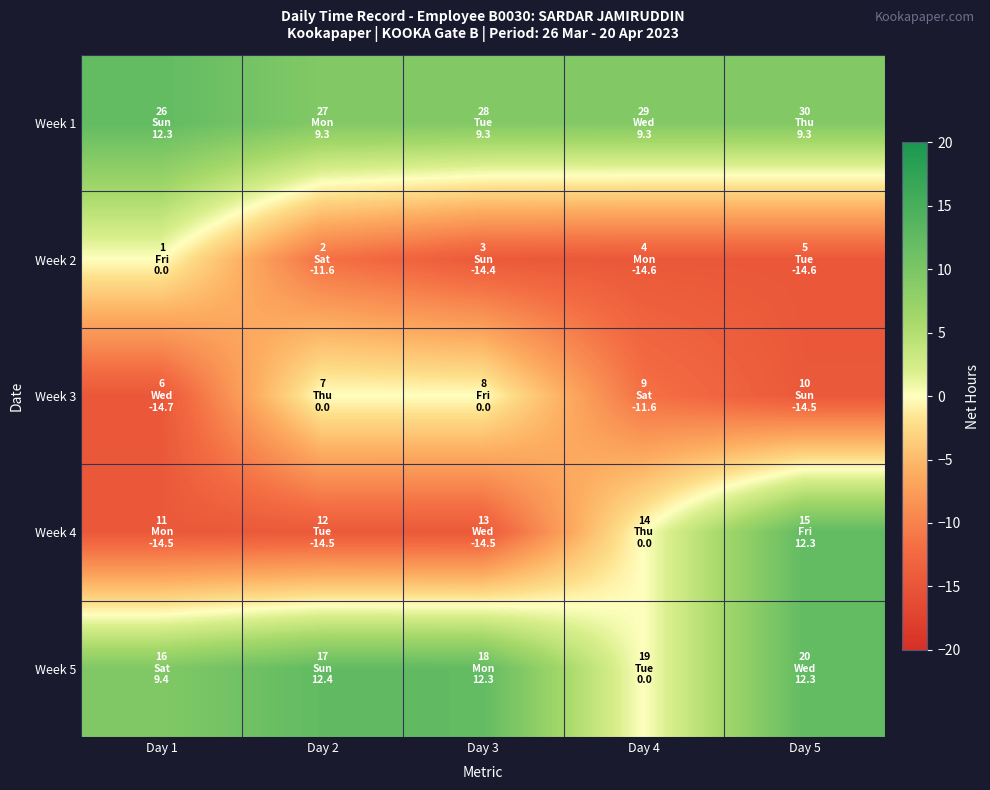

What is the total value across all series at Day 4?

-17.0